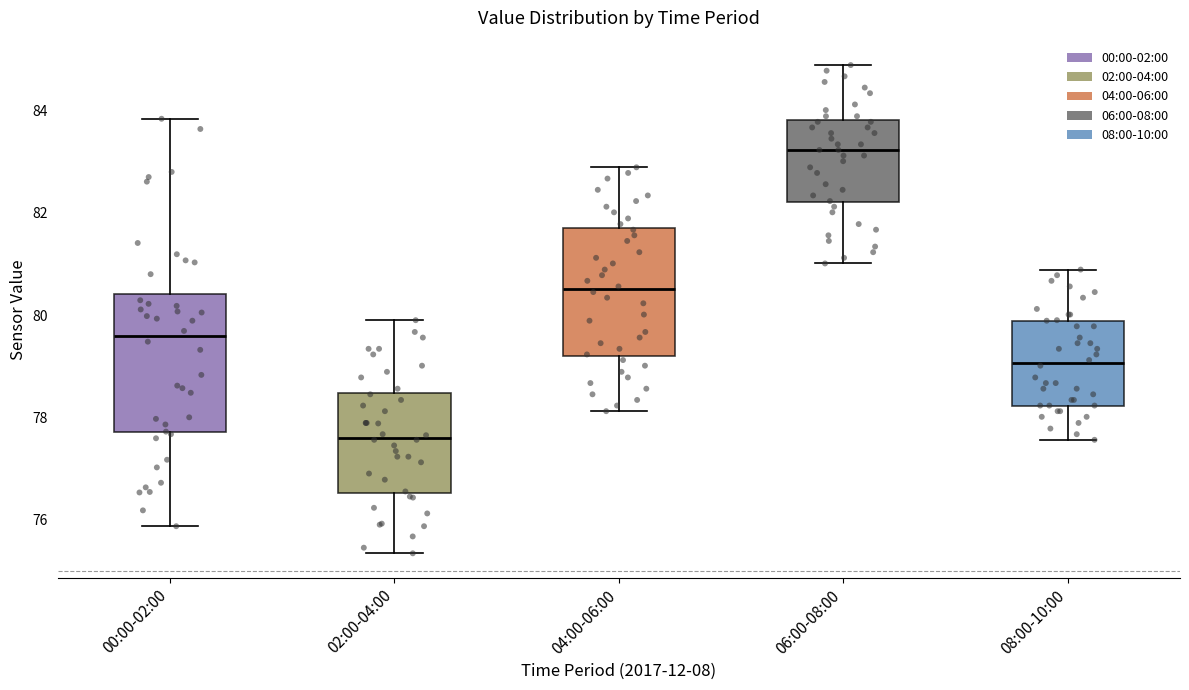

Comparing the boxes themselves (not the whiskers), which one is the tallest?

00:00-02:00